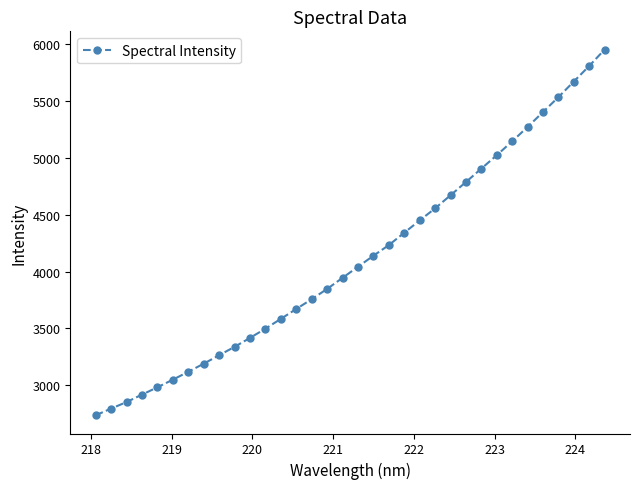

What is the value of the 32nd point from the left?

5673.6